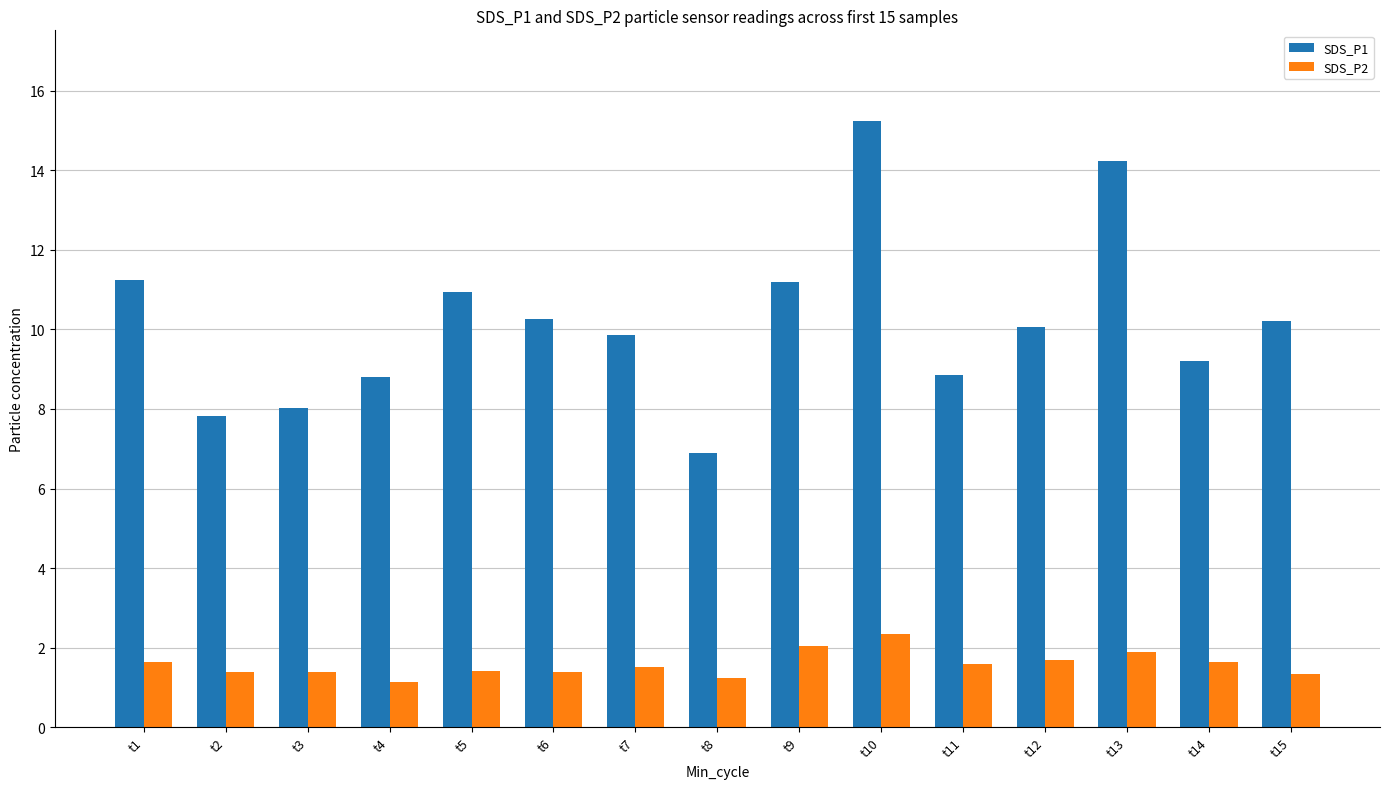

What is the difference between the SDS_P1 values at t3 and t8?

1.1